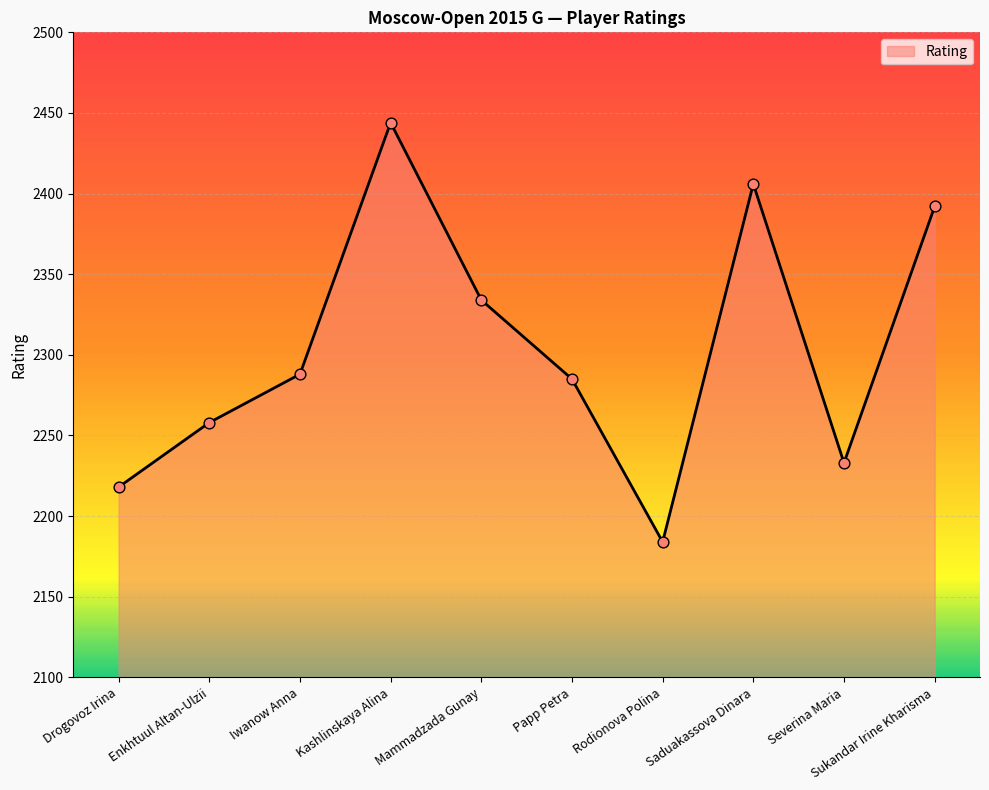

Between Severina Maria and Kashlinskaya Alina, which is larger?

Kashlinskaya Alina